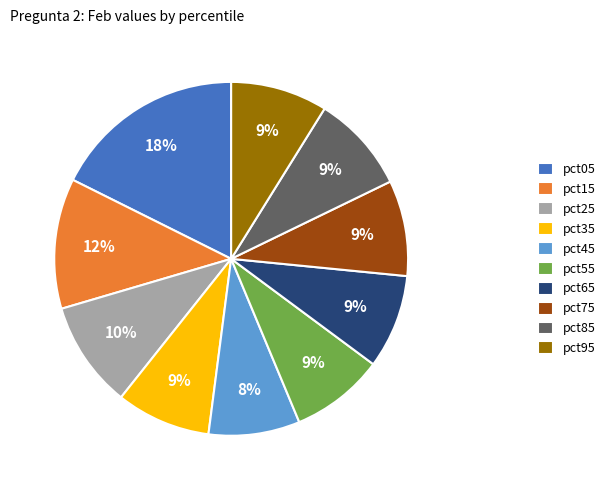

What is the ratio of the value at pct75 to the value at pct25?

0.9